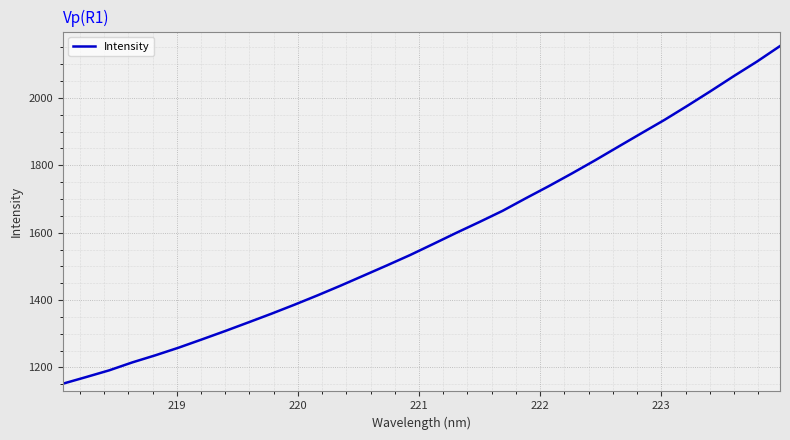

What is the difference between the maximum and minimum values?

1002.0